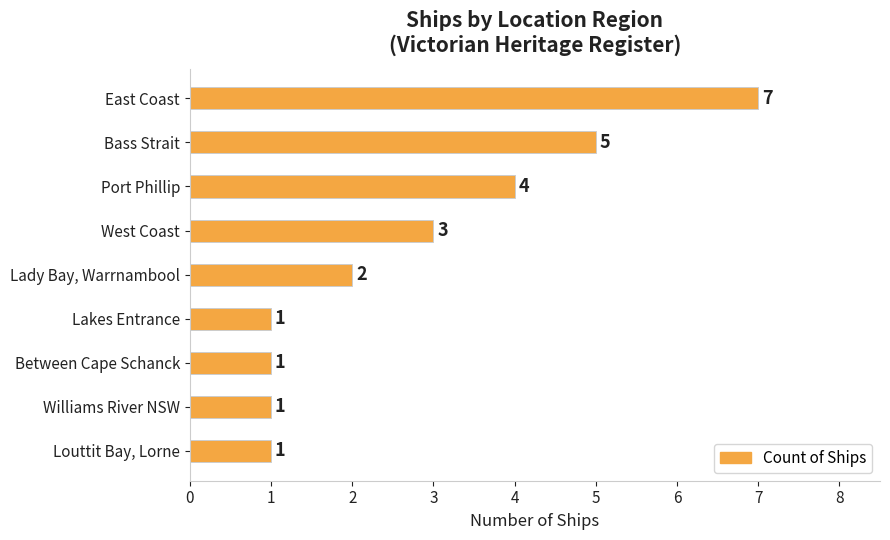

Are the bars grouped side by side (vs. stacked)?

No